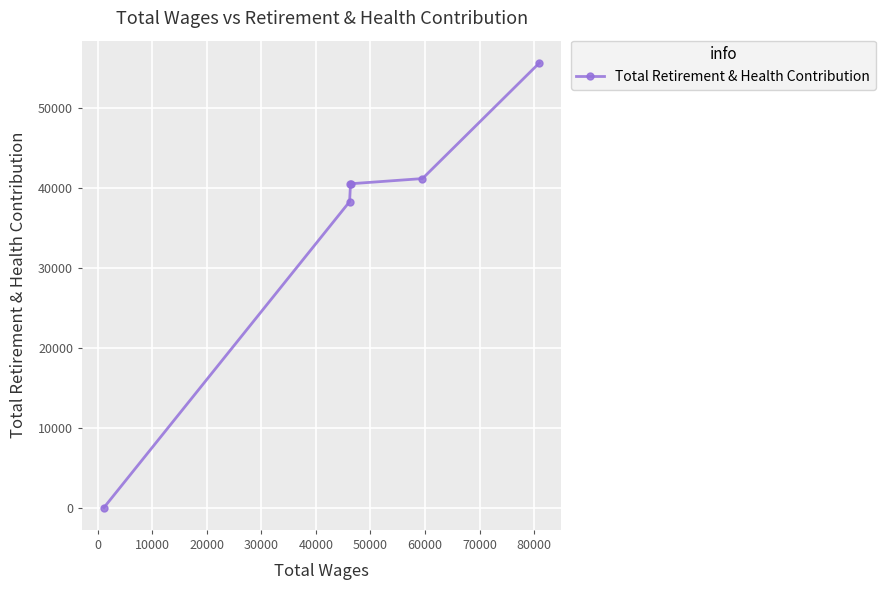

How many lines are shown in the chart?

1